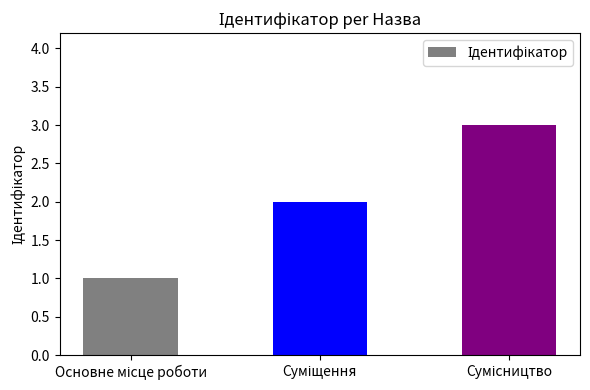

What is the sum of all values?

6